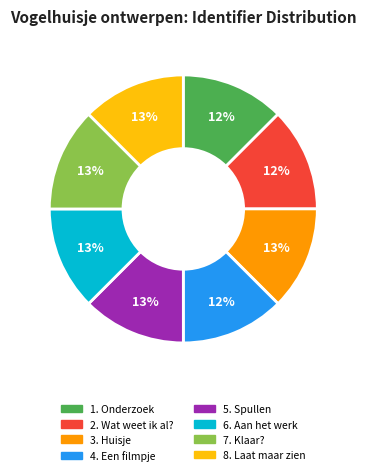

The 6. Aan het werk slice represents 13% of the pie. True or false?

True